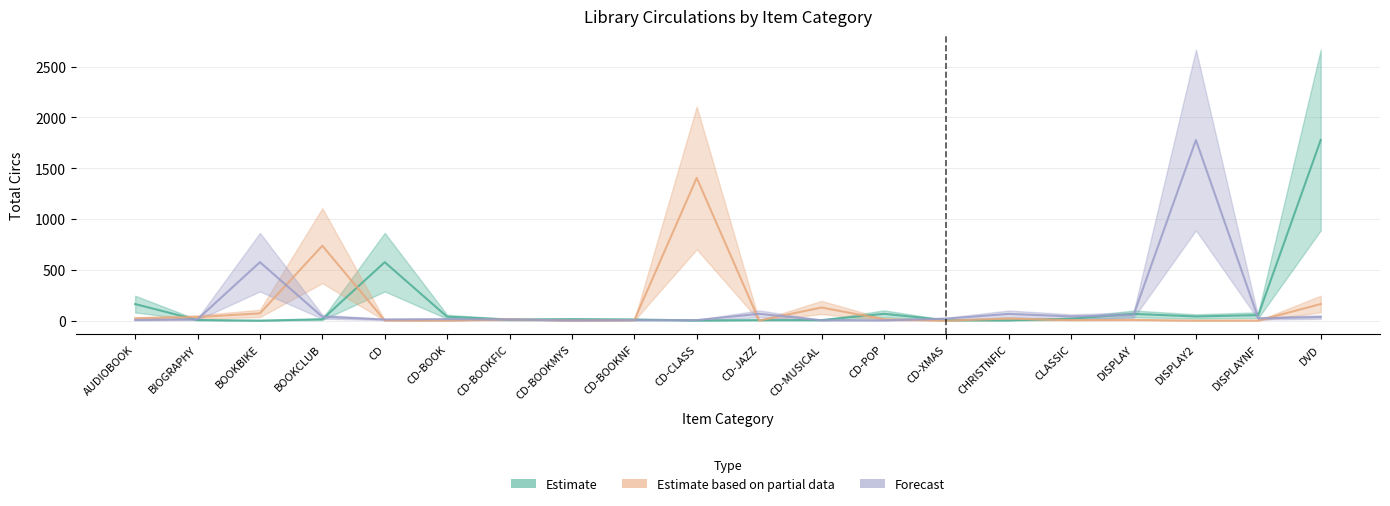

The value of Forecast at BIOGRAPHY is 9. True or false?

False